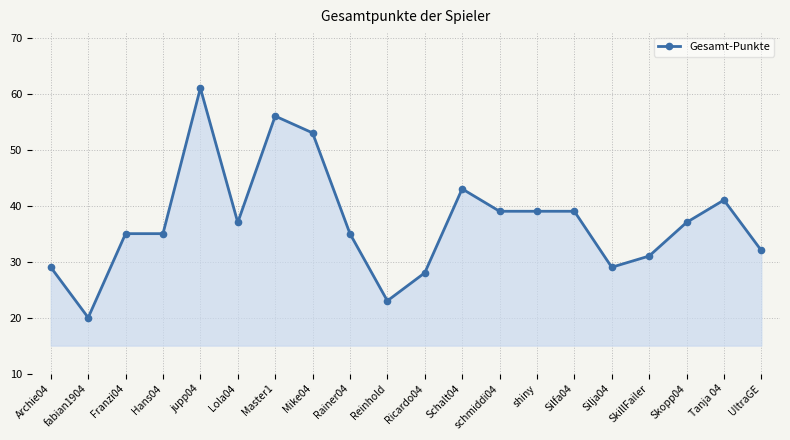

Which has a higher value, fabian1904 or shiny?

shiny